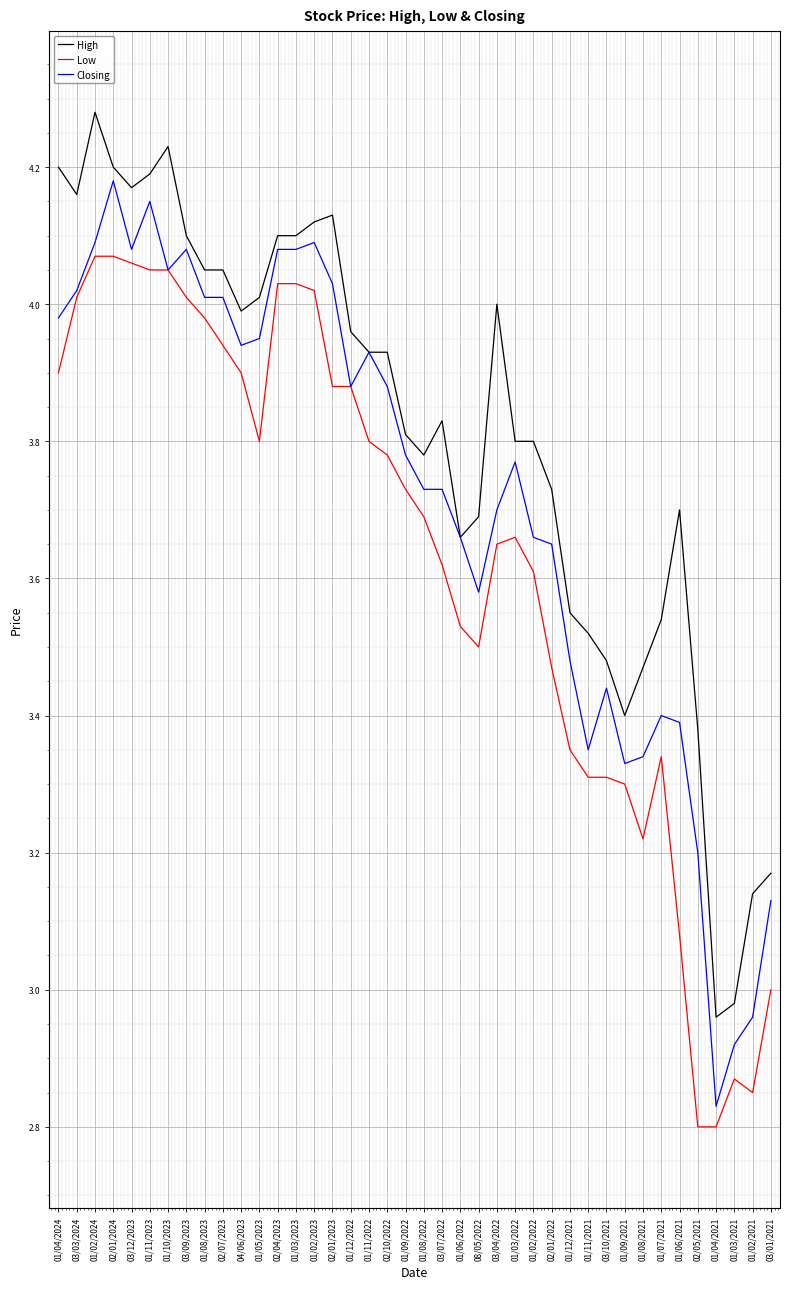

Where is the first local minimum for Closing?

03/12/2023